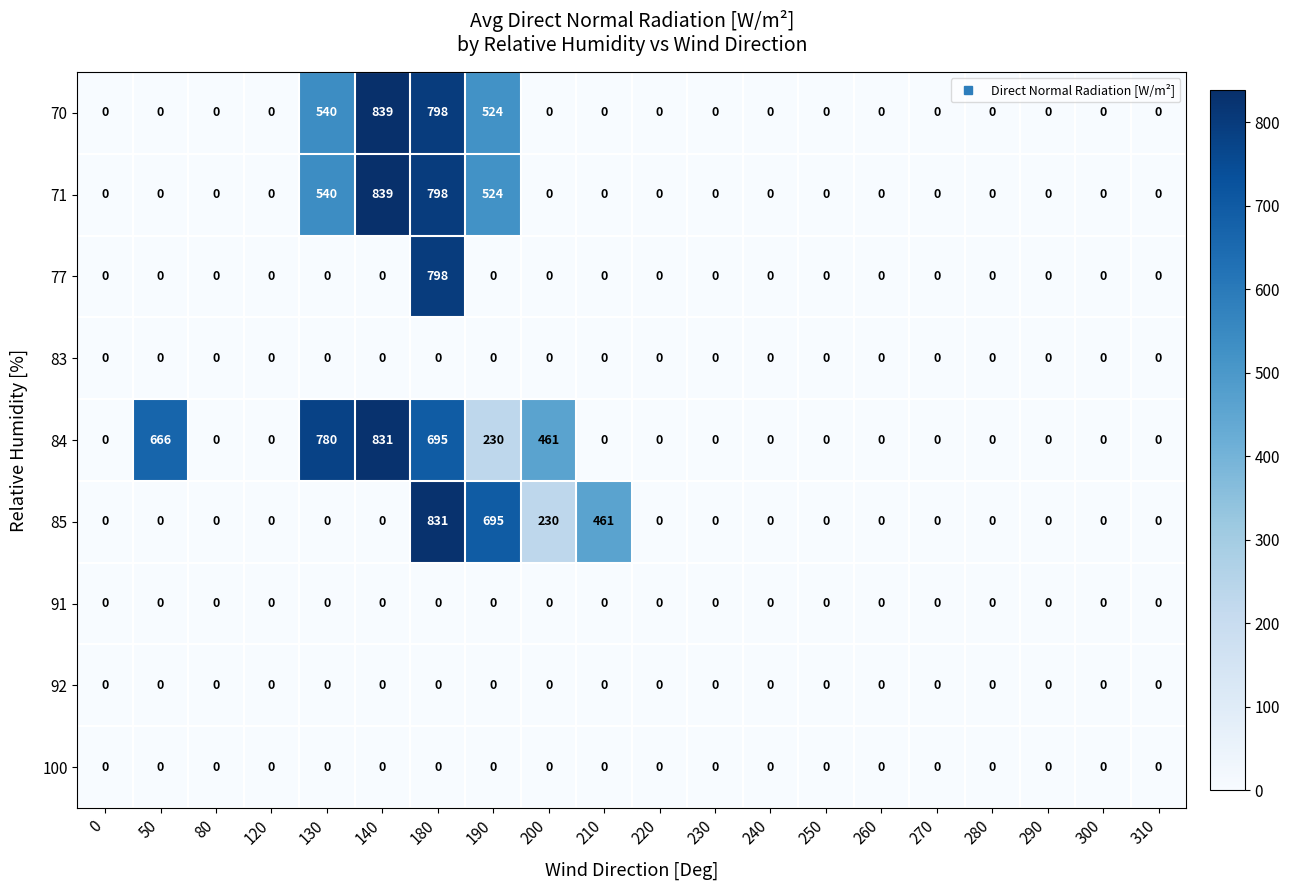

The 92 series shows 0 at 310. True or false?

True